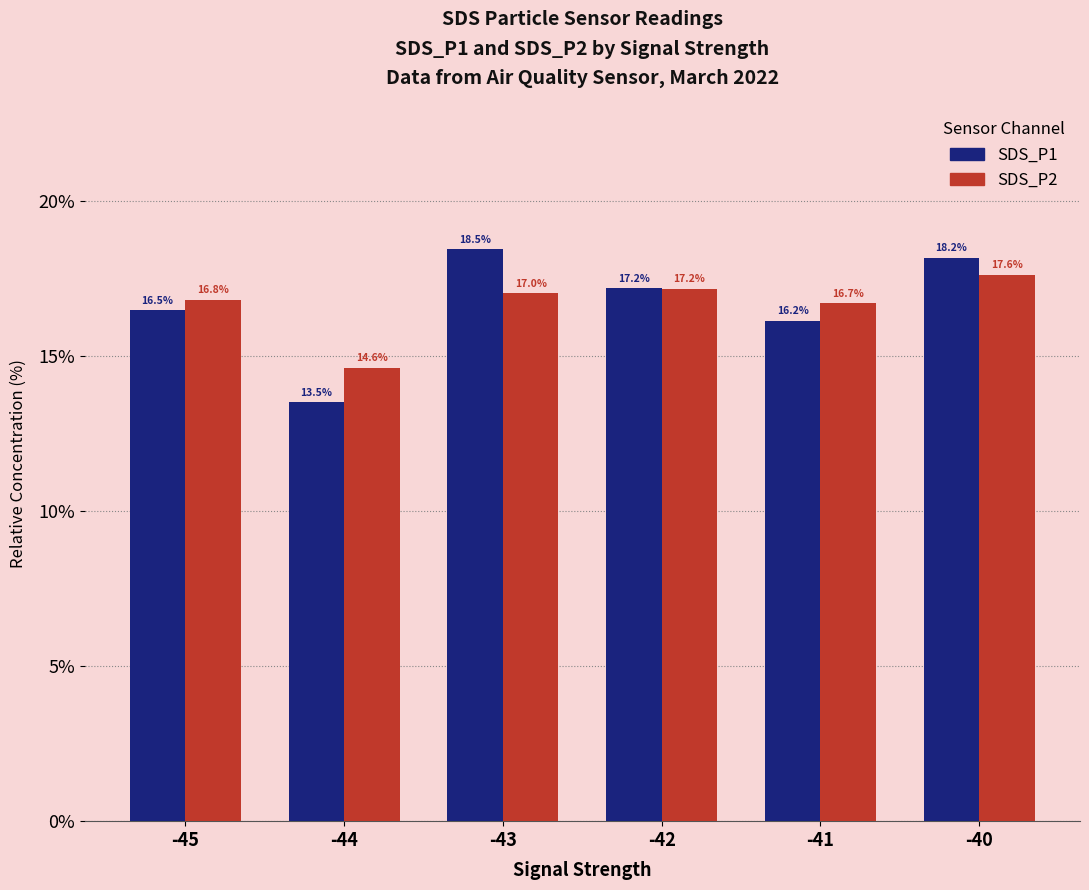

Which category has the highest value across all series?

-43